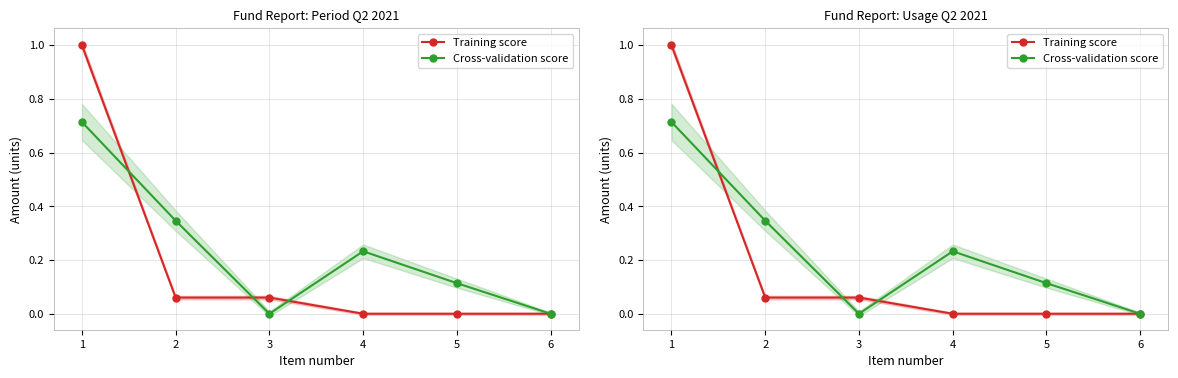

Which has a higher value, 4 or 3?

3